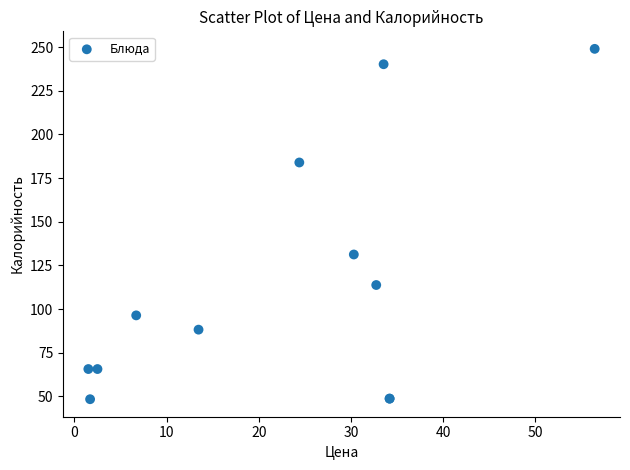

What Y value in the scatter plot is closest to 148?

131.2